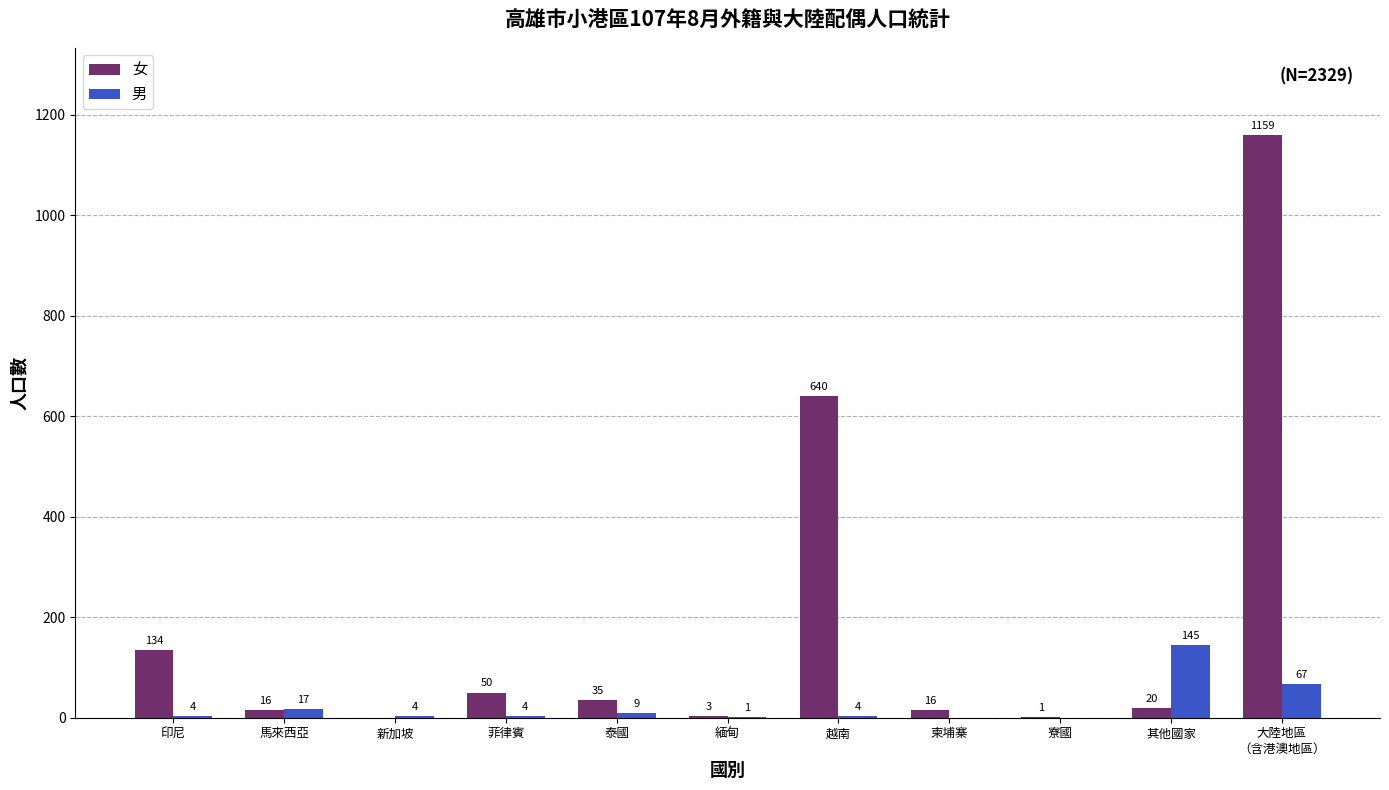

Which series changed the most between 菲律賓 and 寮國?

女